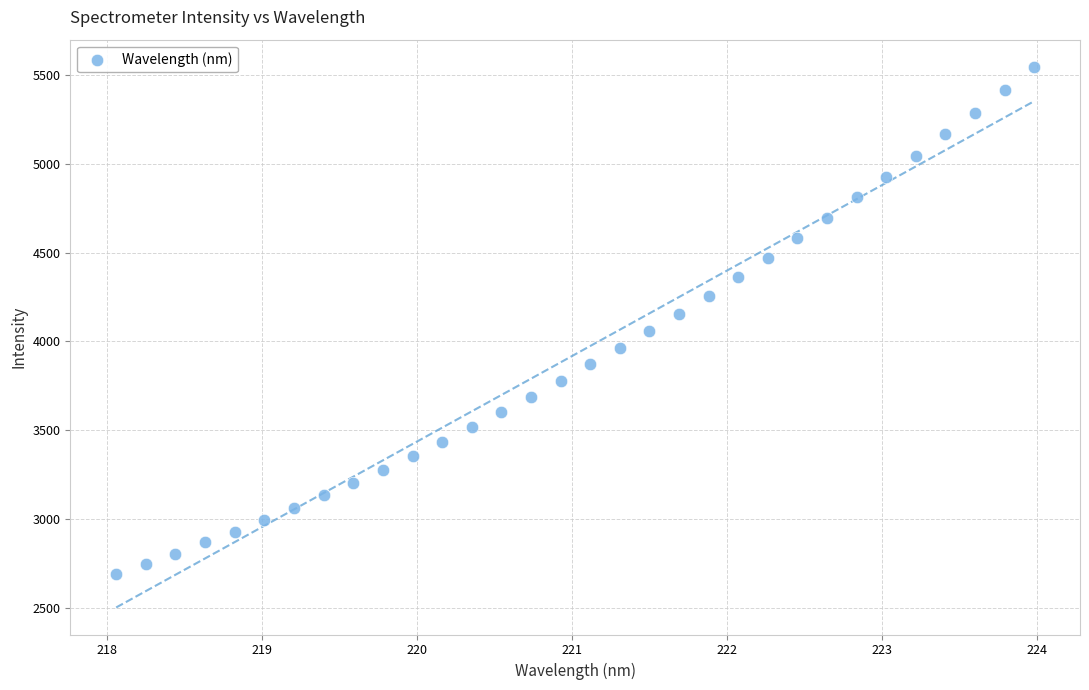

What is the range of X values (max minus min)?

5.9